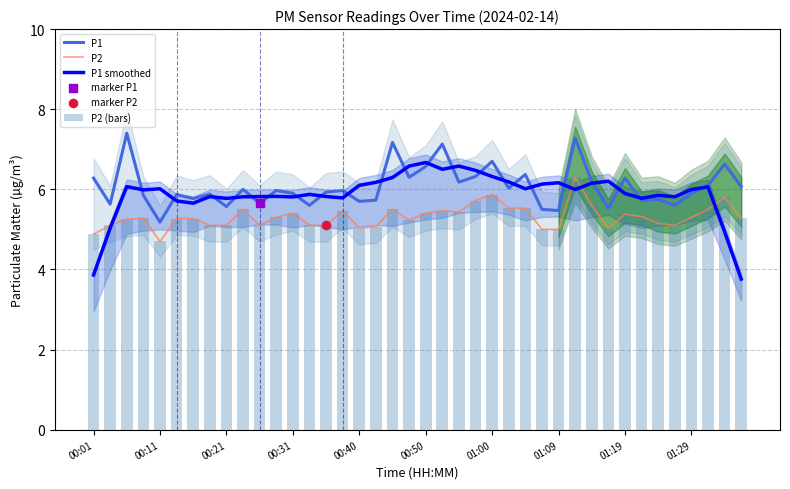

At which category is the sum across all series the highest?

29